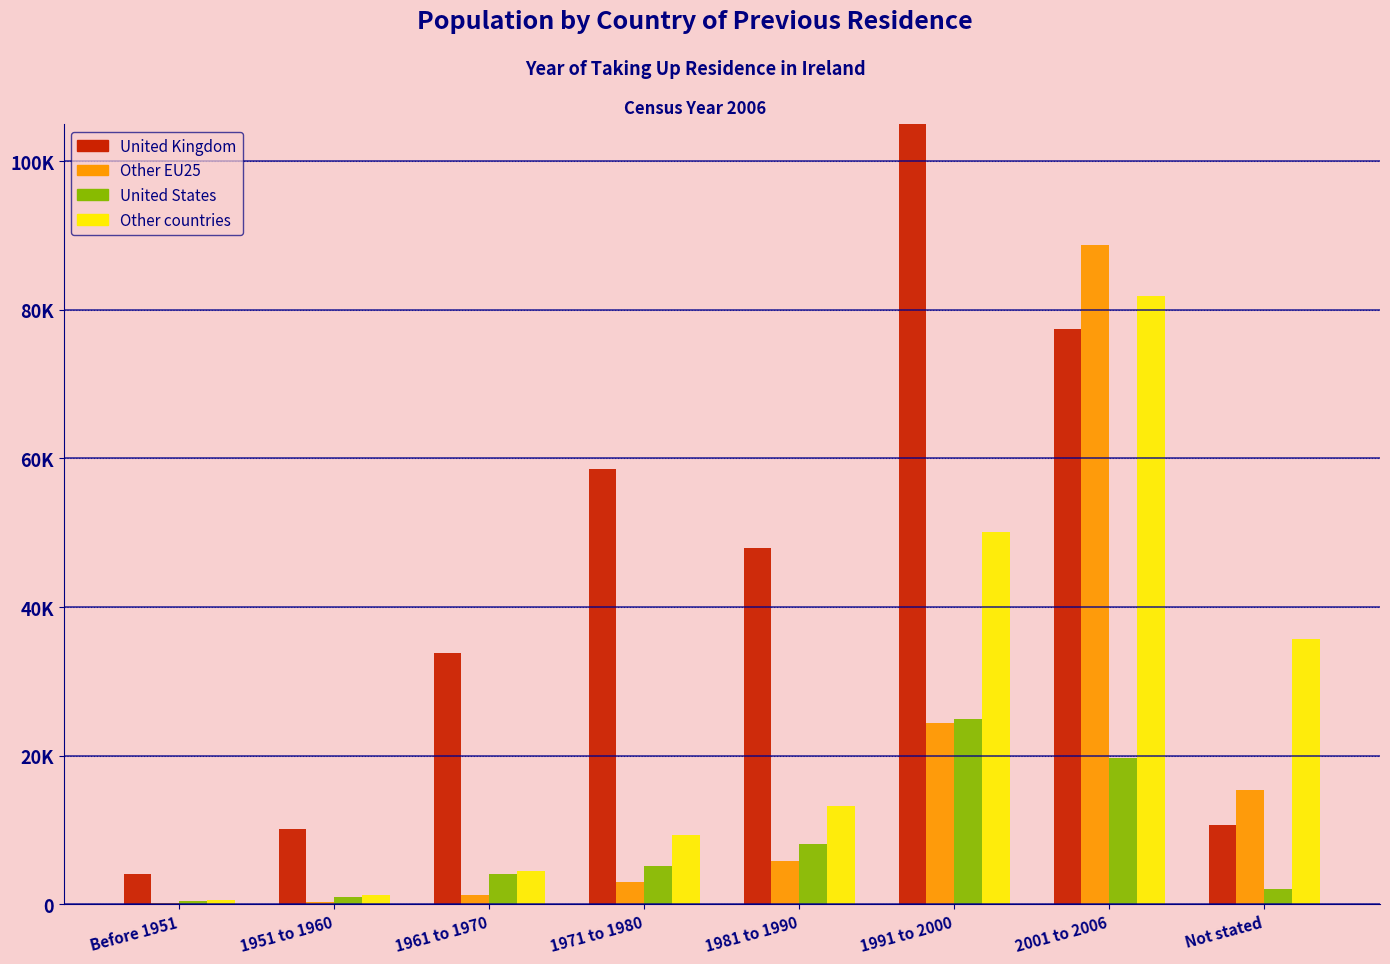

The value of United Kingdom at Before 1951 is 2566. True or false?

False